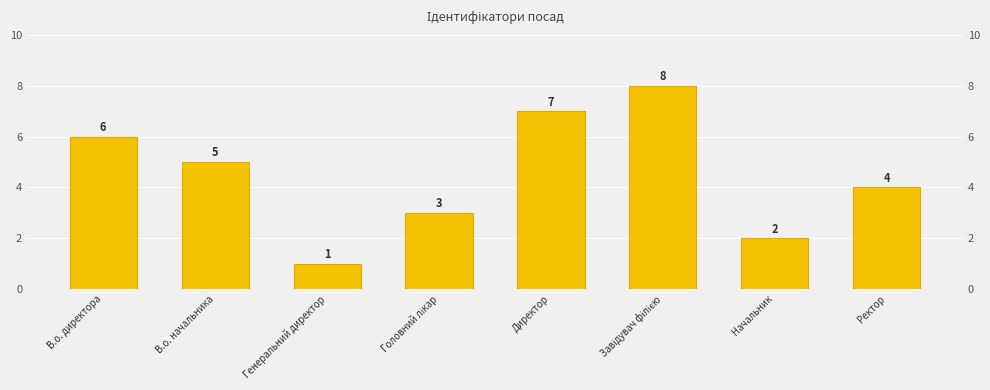

What is the average value?

4